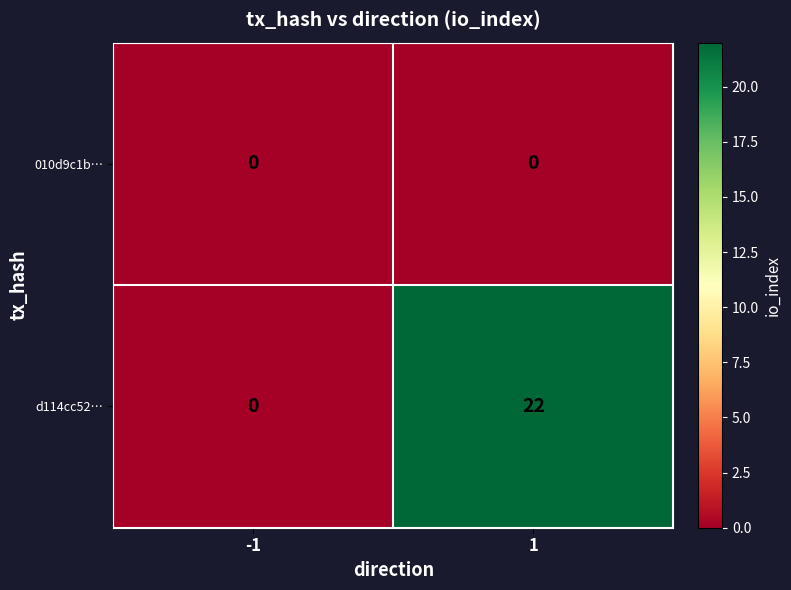

What is the total value across all series at 1?

22